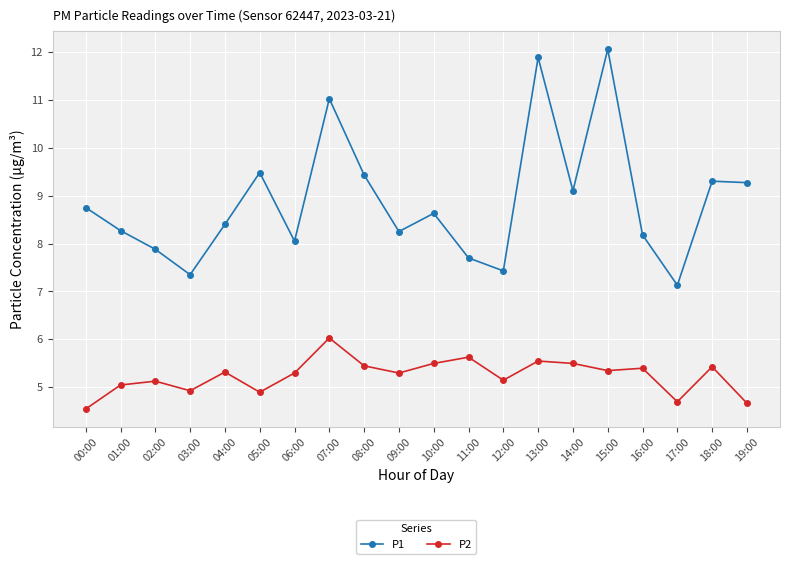

List the series in order of their overall mean, lowest first.

P2, P1